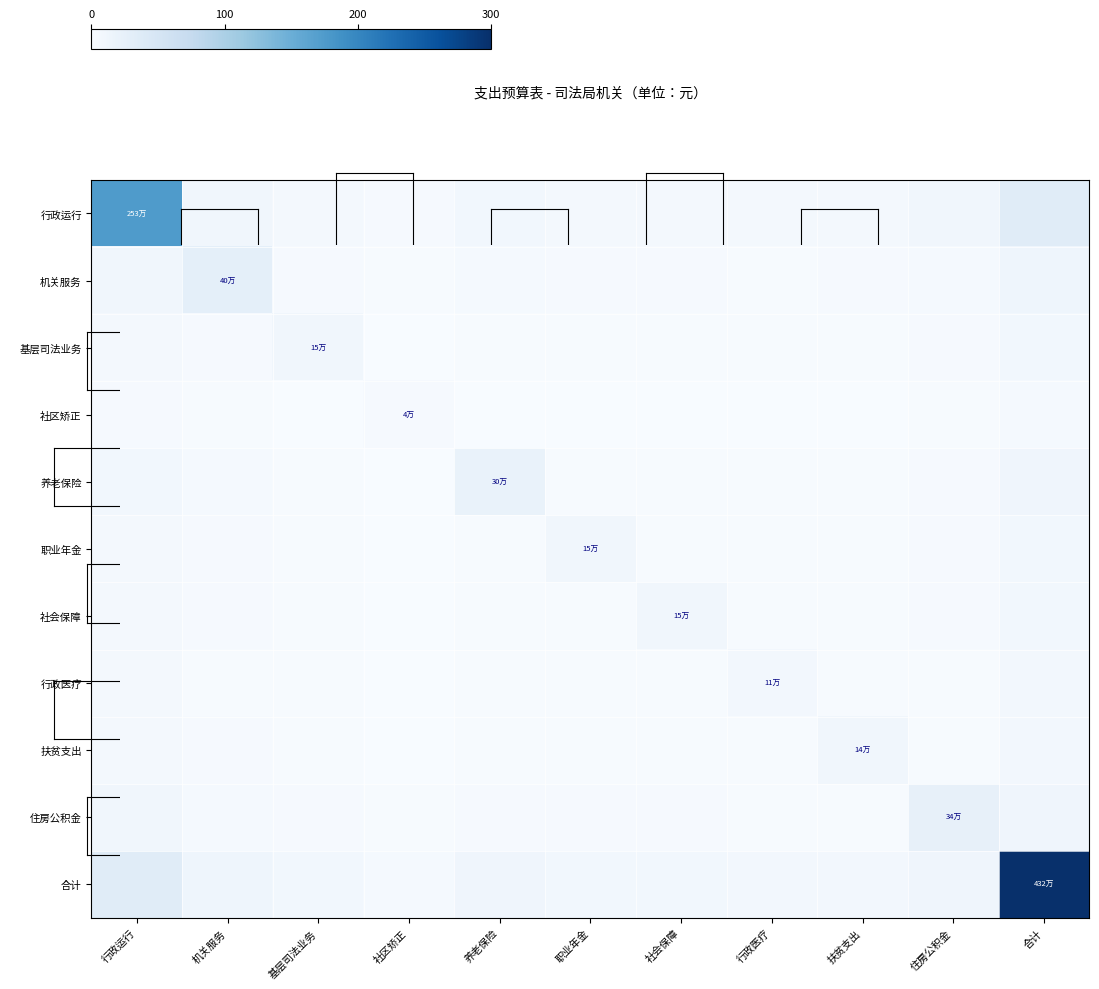

At which category is the sum across all series the highest?

合计